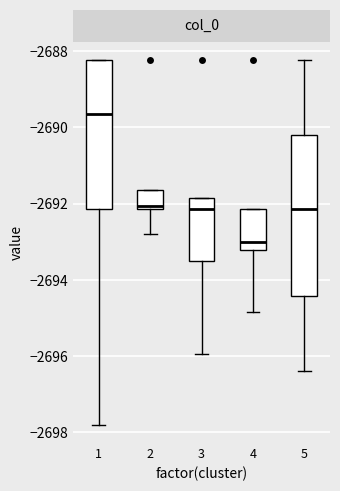

Which box has the lowest median line?

4